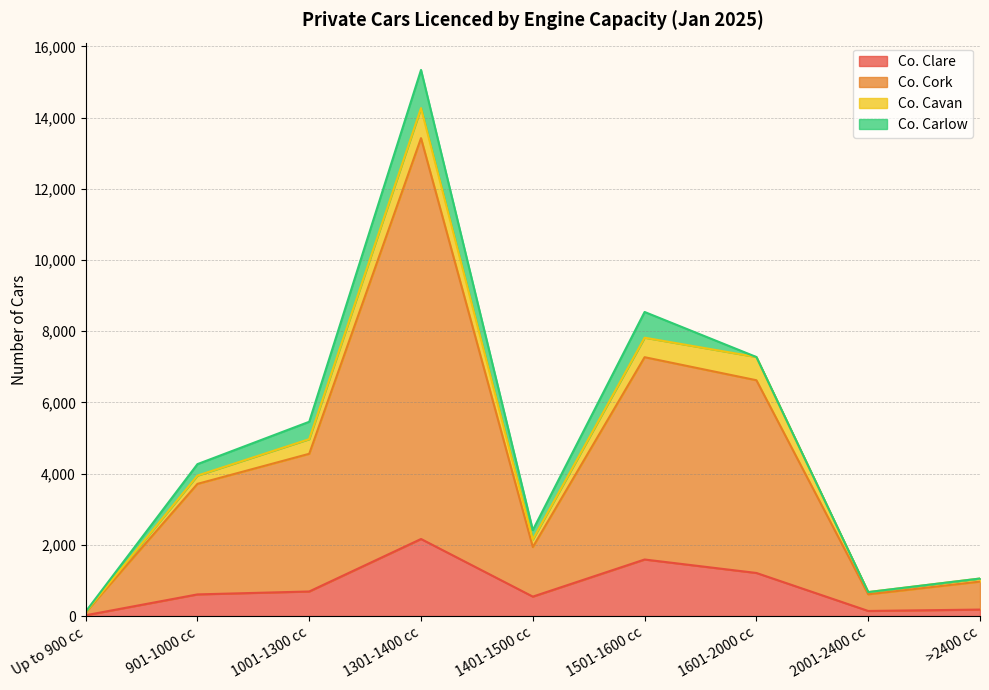

The value of Co. Cork at >2400 cc is 541. True or false?

False